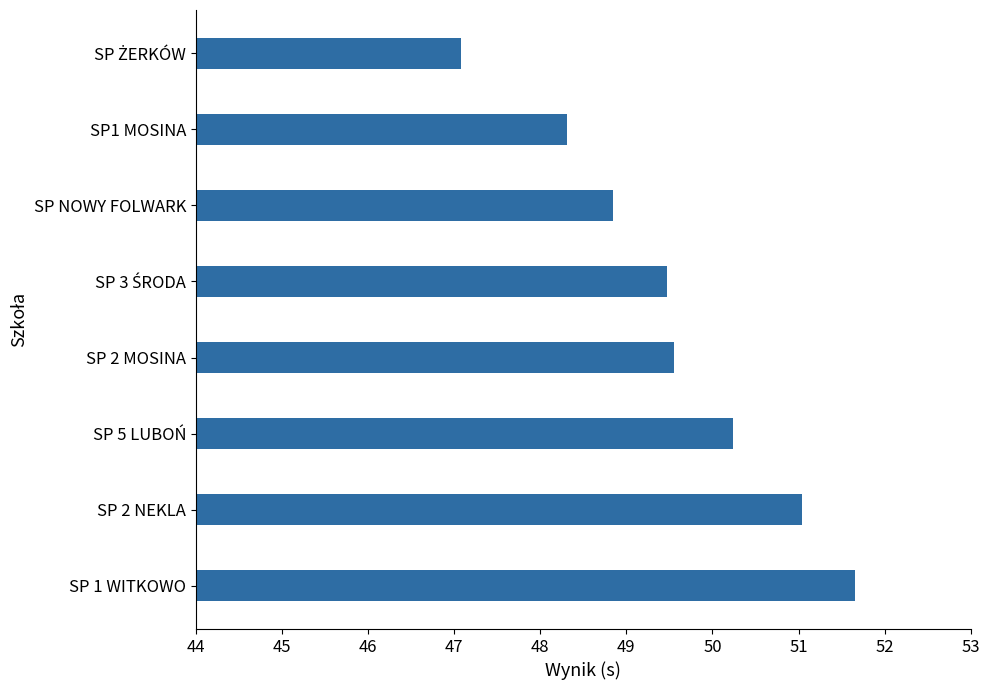

The value at SP 2 MOSINA is 49.5. True or false?

True